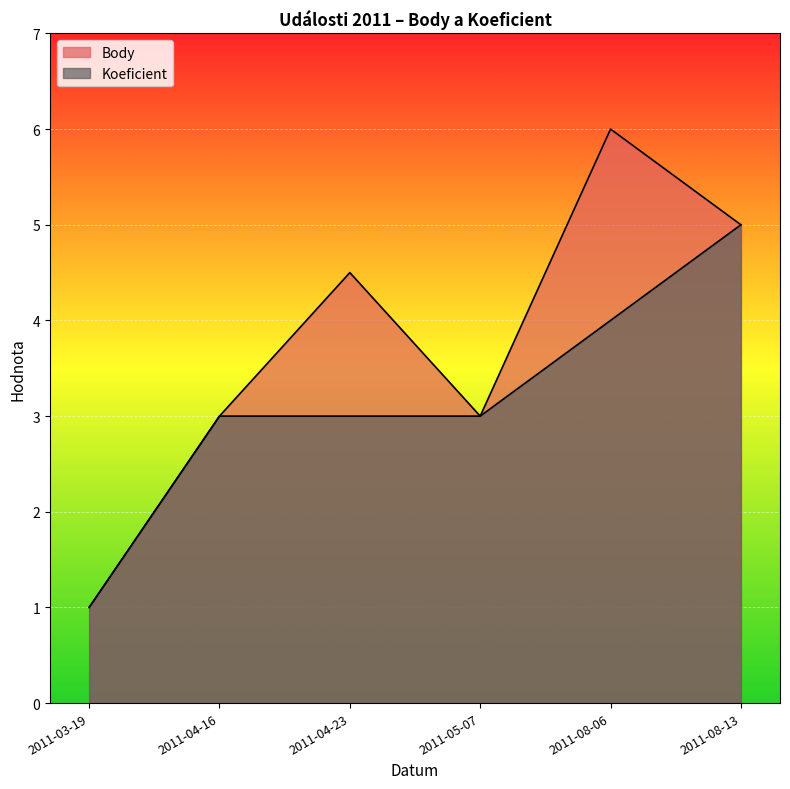

True or false: Koeficient has more than 1 points higher than both neighbors.

False